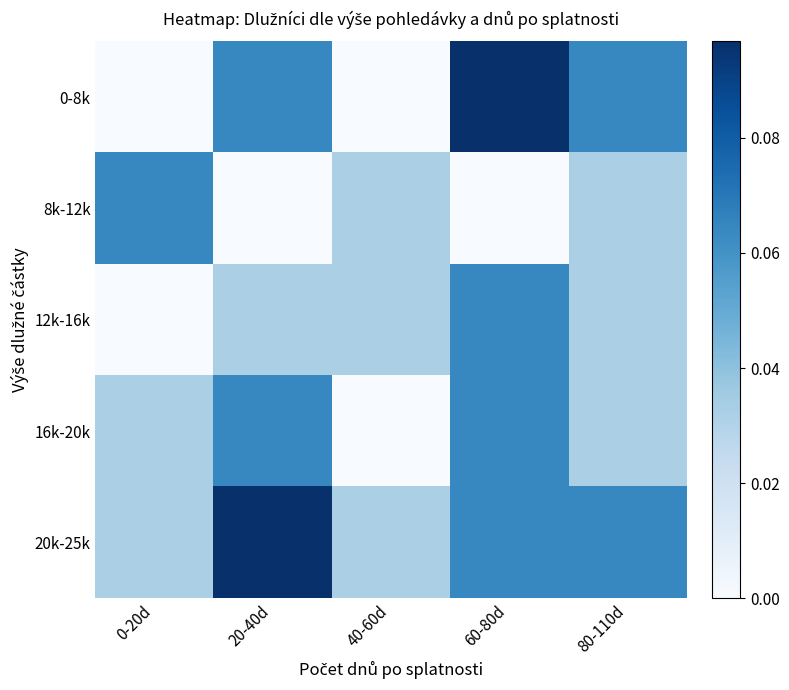

What is the difference between the highest and lowest values at 20-40d?

0.1